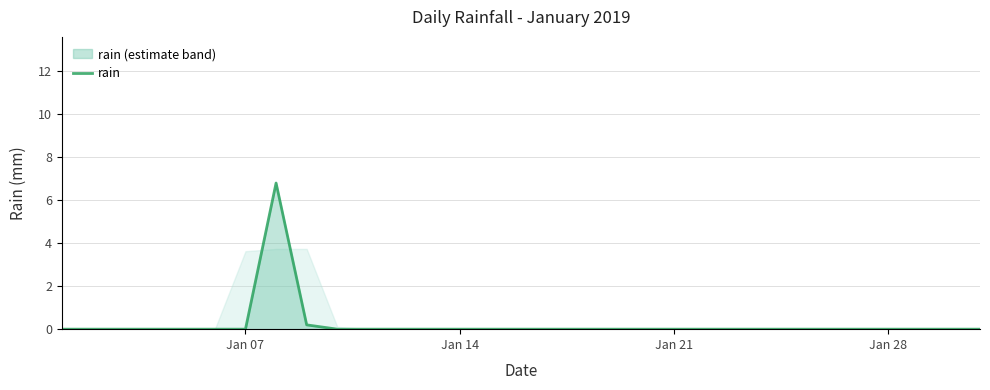

What is the difference between the maximum and minimum values?

6.8